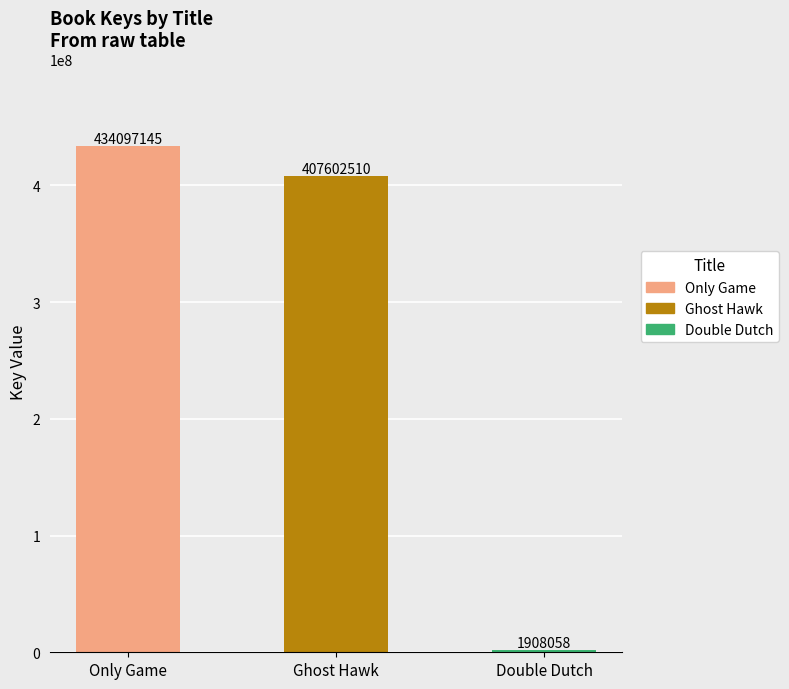

Where is the data nearest to the value 218002601?

Ghost Hawk